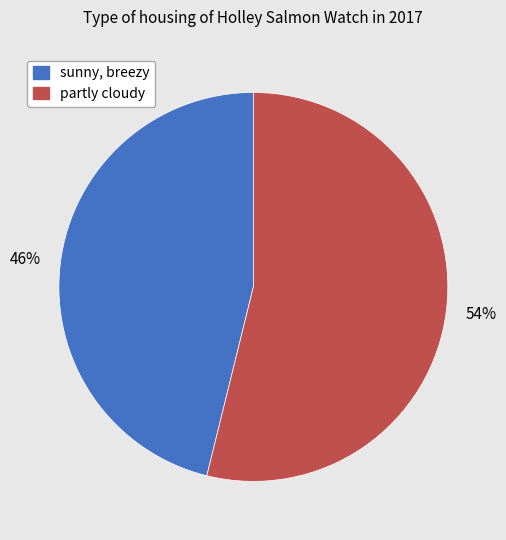

Approximately how many times larger is the value at partly cloudy compared to sunny, breezy?

1.2